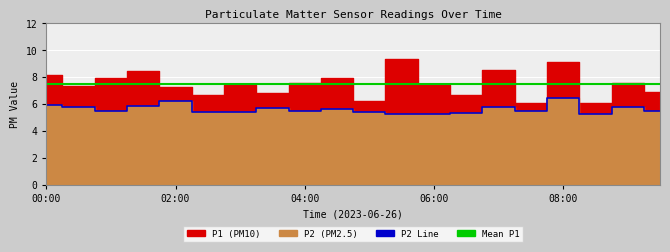

Where is the first local maximum?

02:00